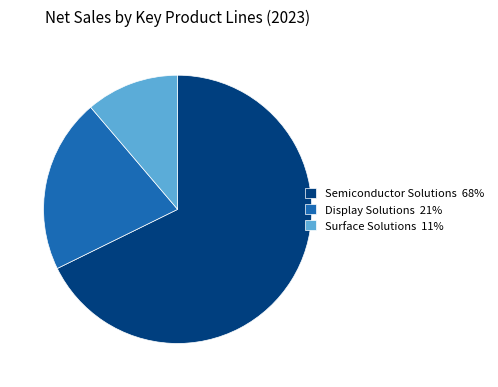

True or false: Surface Solutions accounts for 22% of the total.

False